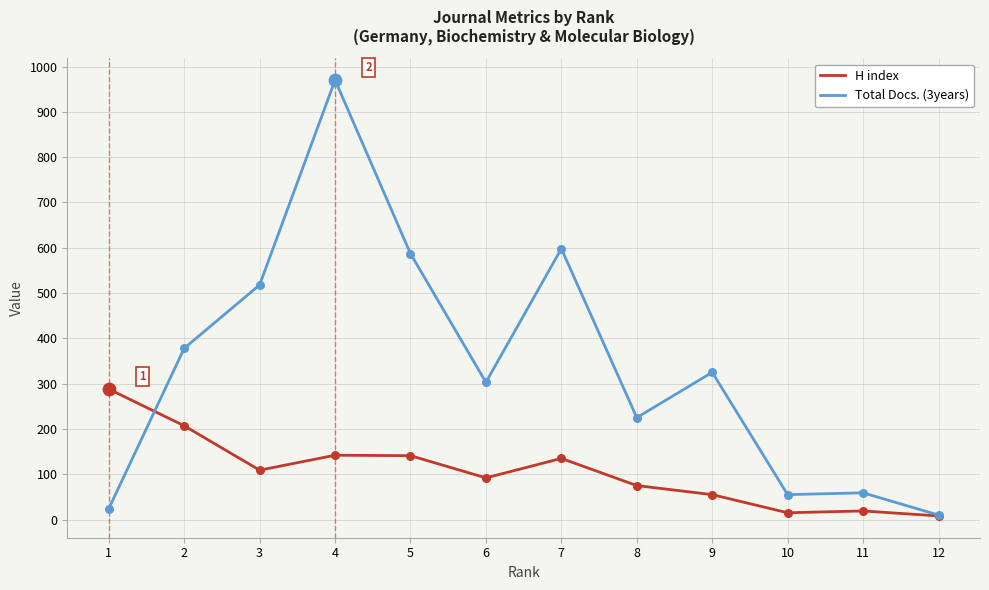

Is the value of Total Docs. (3years) at 1 greater than the value of H index at 3?

No